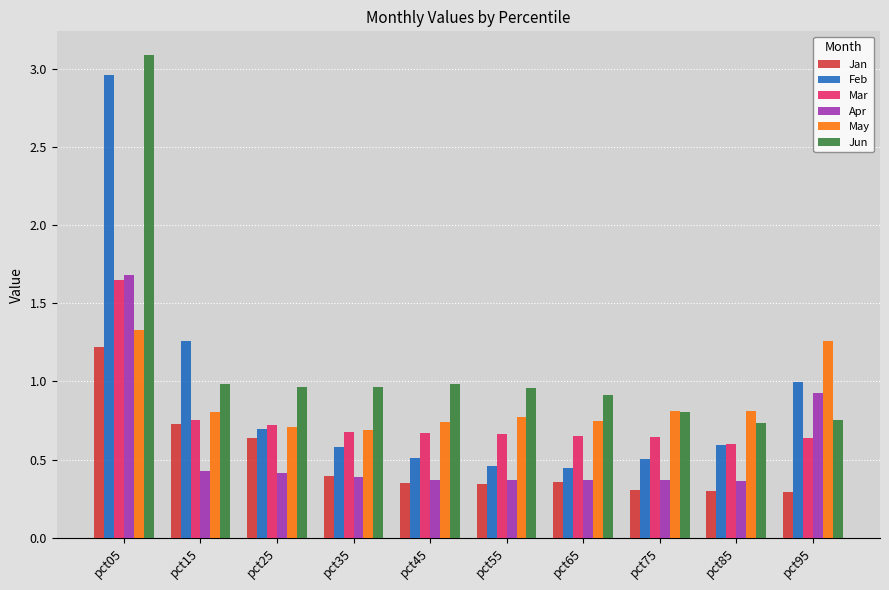

Is the value of Jan at pct35 greater than the value of Feb at pct15?

No